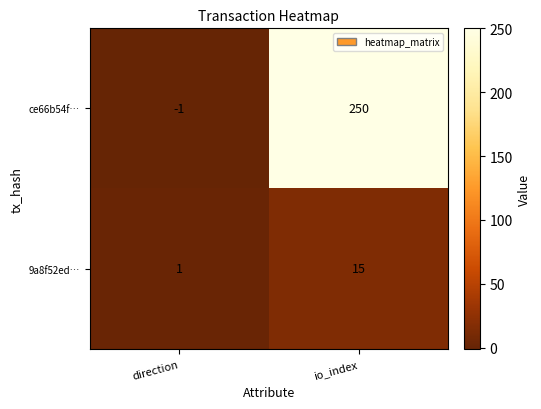

Which series has the widest spread of values?

ce66b54f…